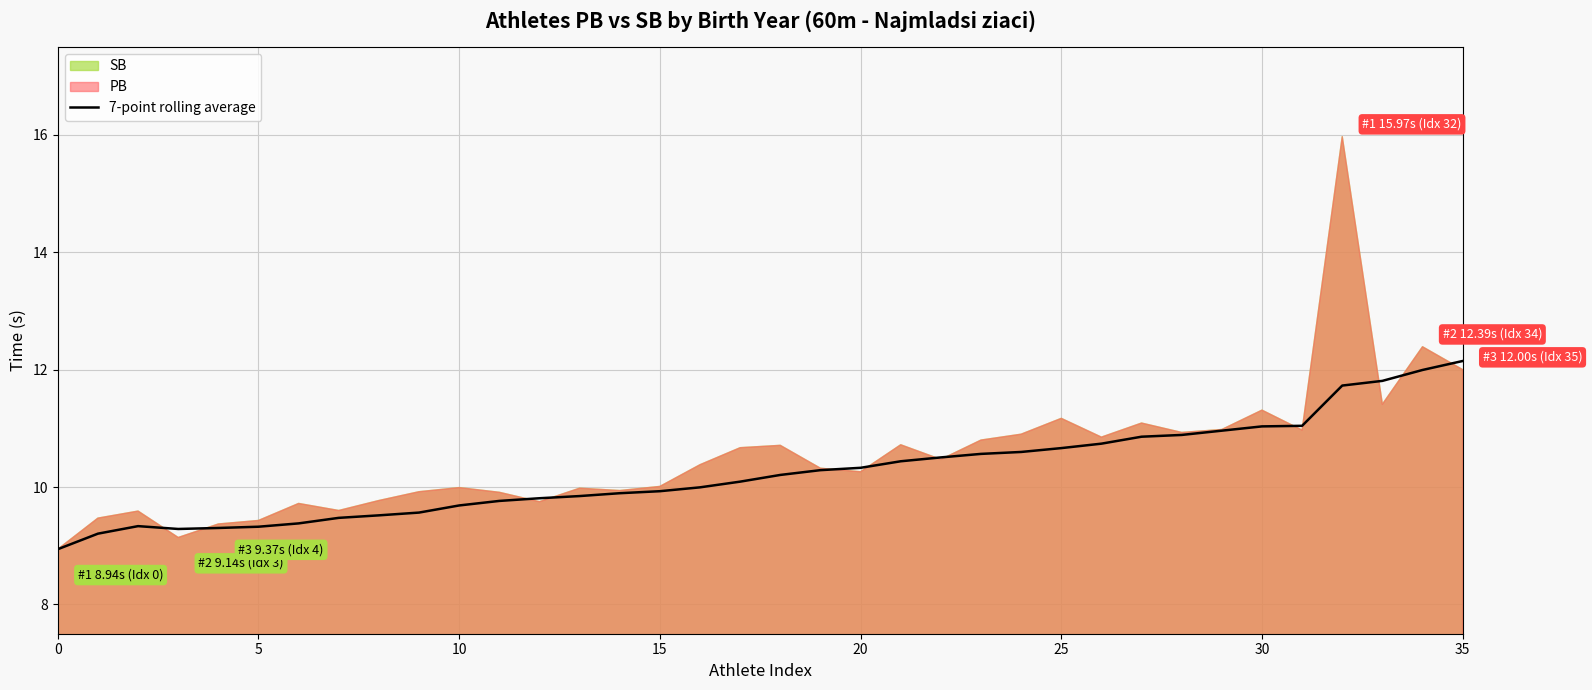

What is the highest value of the 7-point rolling average series?

12.1